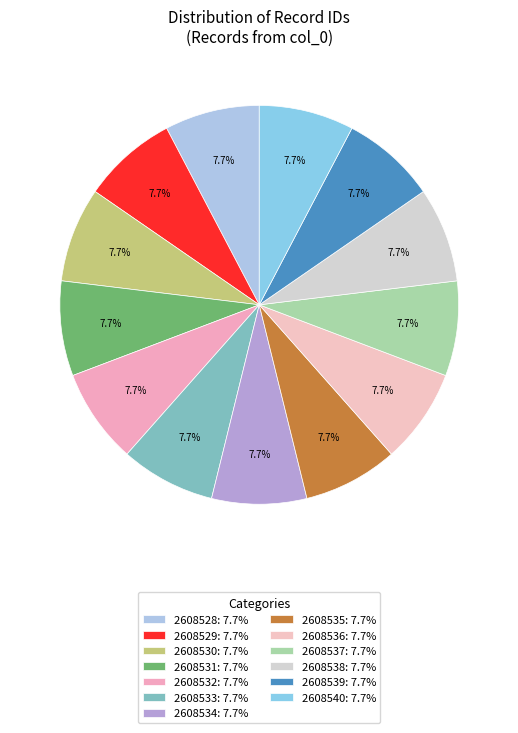

Rank the categories by value from highest to lowest.

2608540, 2608539, 2608538, 2608537, 2608536, 2608535, 2608534, 2608533, 2608532, 2608531, 2608530, 2608529, 2608528